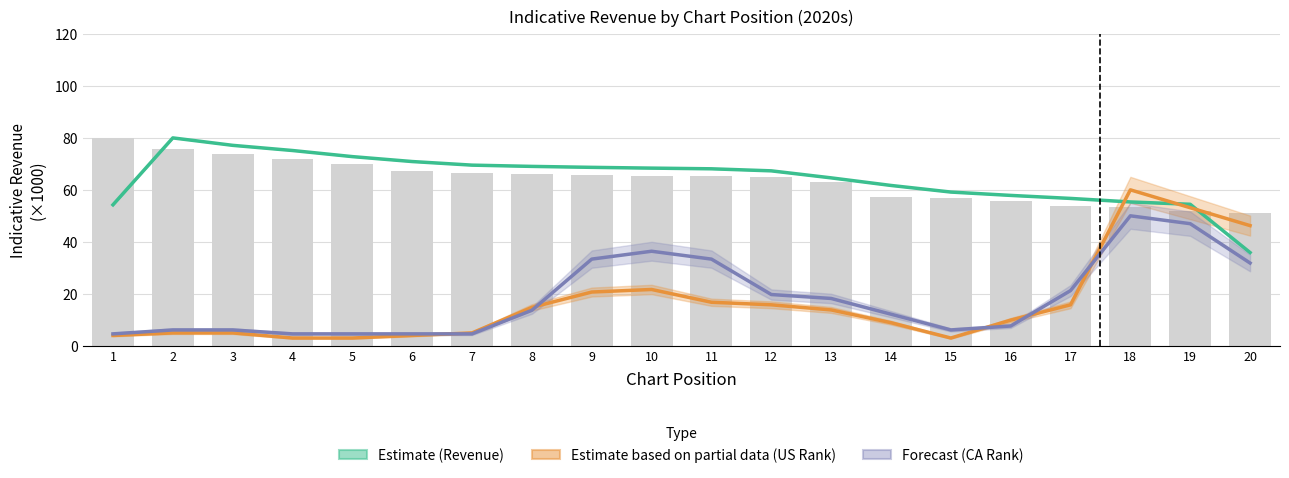

What are all the series names shown in the legend?

Estimate (Revenue), Estimate based on partial data (US Rank), Forecast (CA Rank)